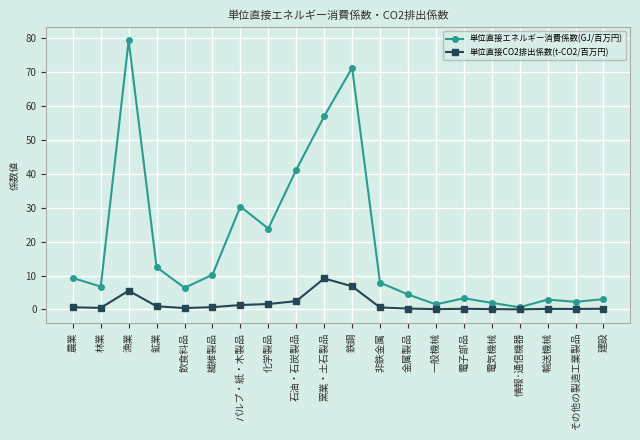

The 単位直接エネルギー消費係数(GJ/百万円) series shows 6.4 at 飲食料品. True or false?

True